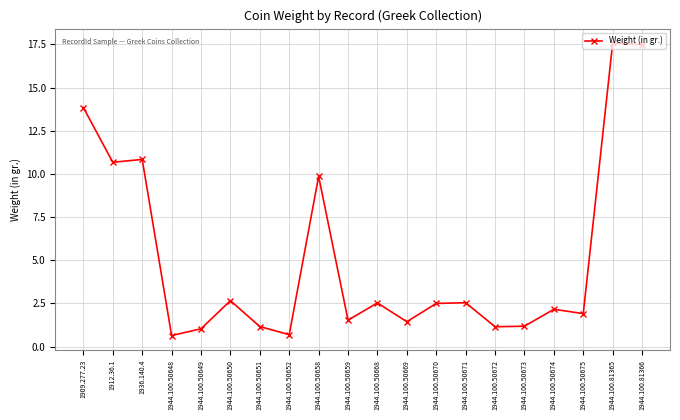

What is the sum of the values at 1944.100.50669 and 1944.100.50670?

3.9